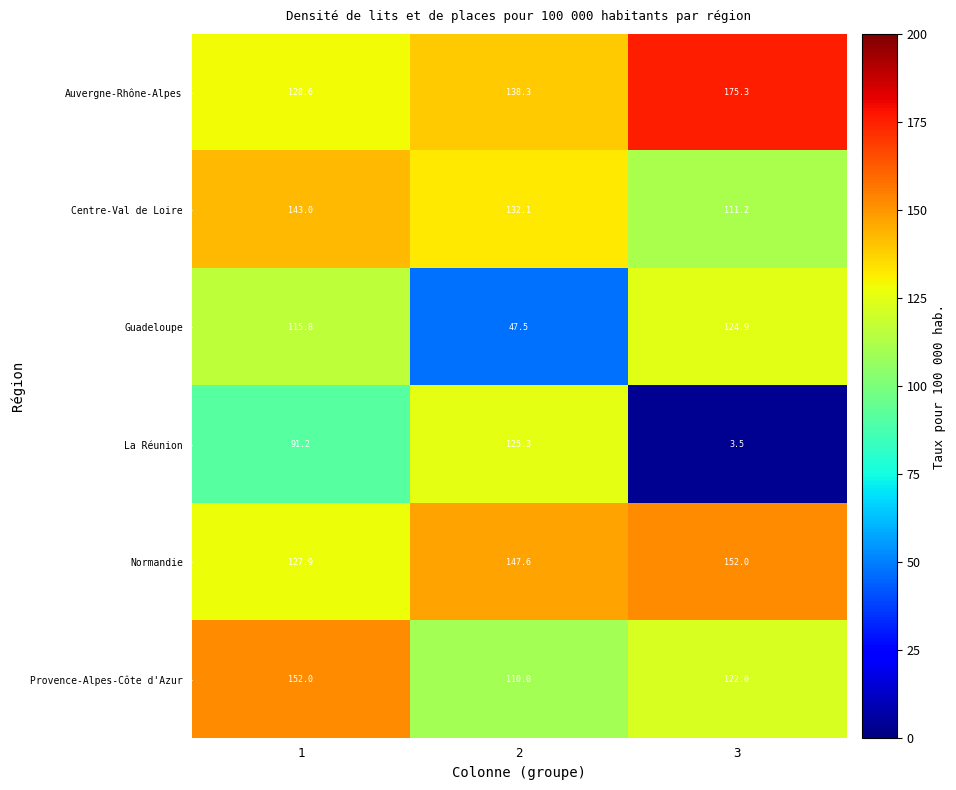

At 2, list the series in order from smallest to largest.

Guadeloupe, Provence-Alpes-Côte d'Azur, La Réunion, Centre-Val de Loire, Auvergne-Rhône-Alpes, Normandie